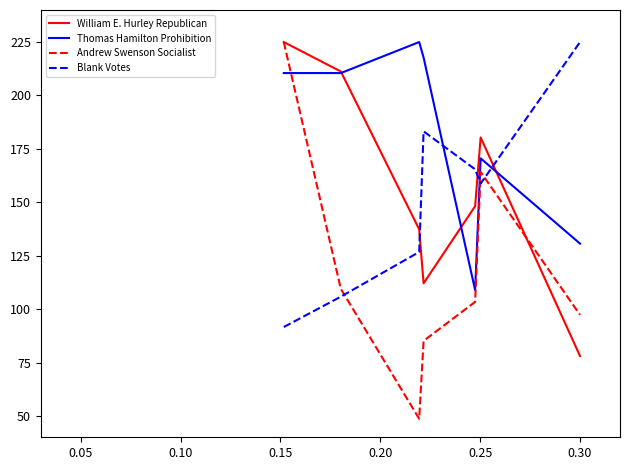

How many interior local valleys does the Blank Votes series have?

1